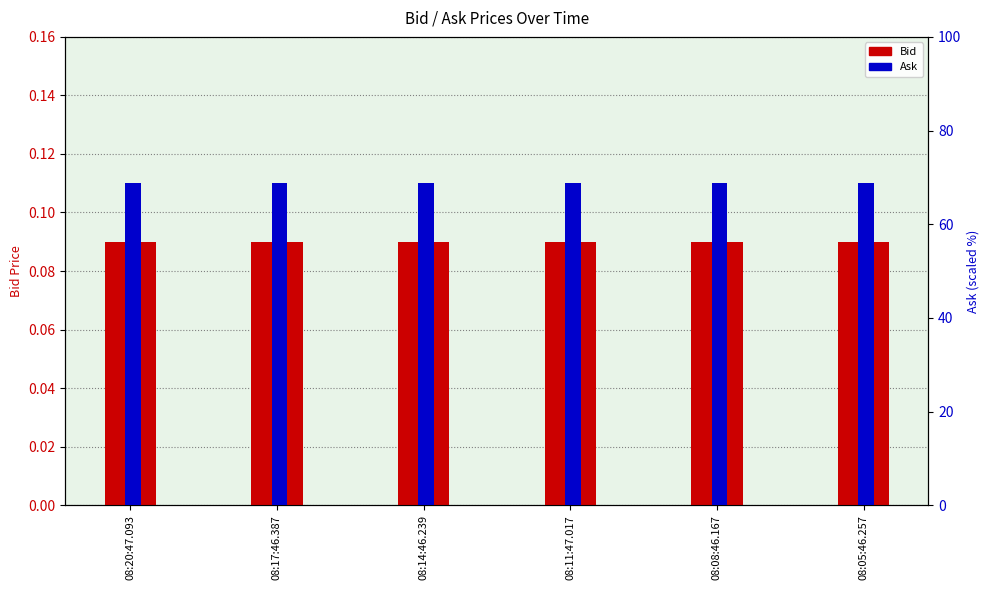

Is the value of Bid at 08:20:47.093 greater than the value of Ask (percentile-scaled) at 08:08:46.167?

No